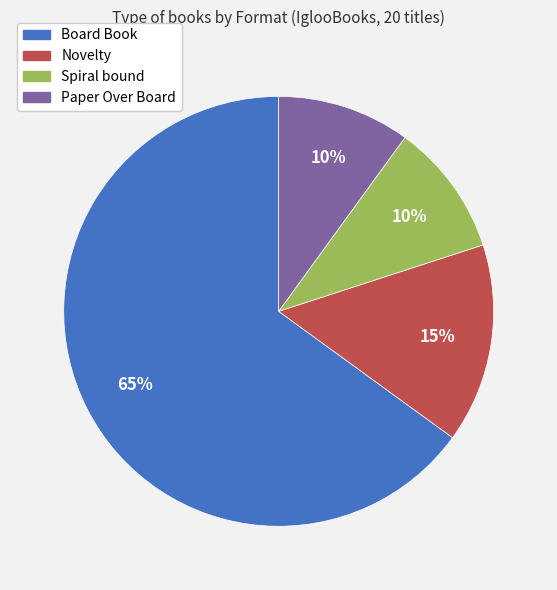

To the nearest percent, what is the average slice percentage?

25%